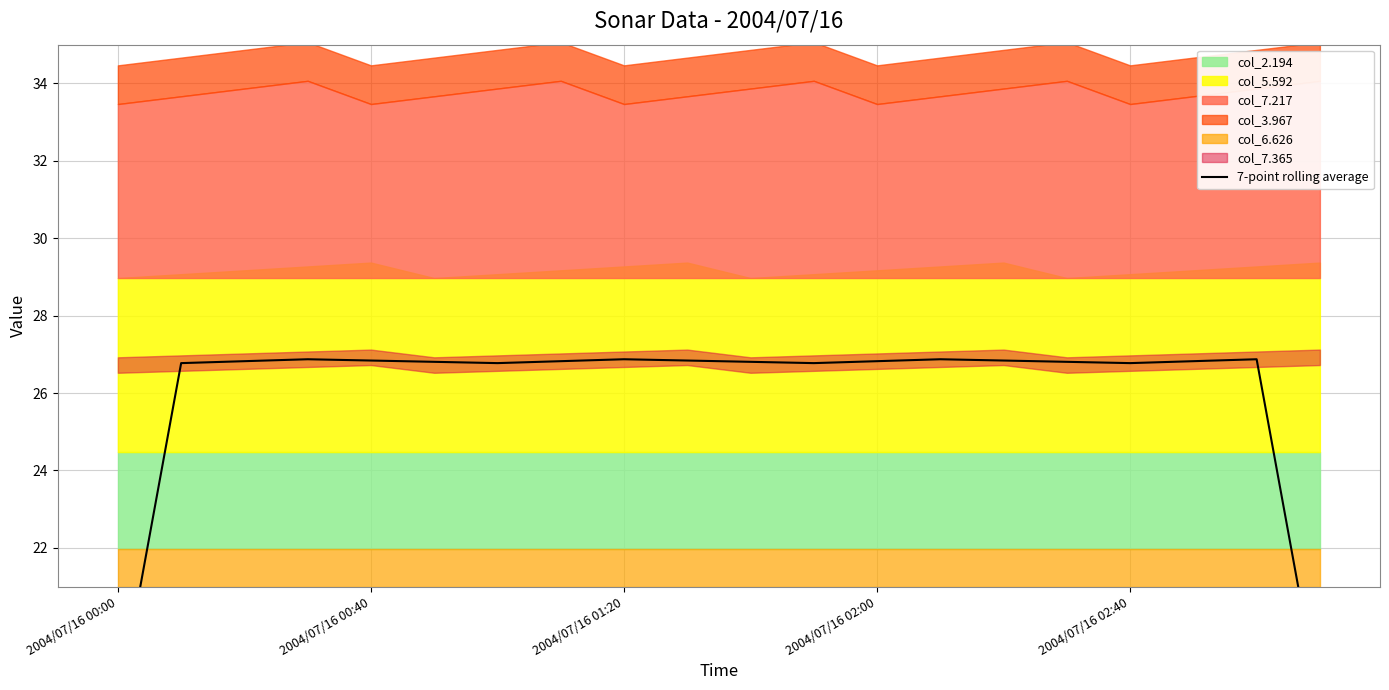

Reading right to left, extract all data points from this chart.

17.9	26.9	26.8	26.8	26.8	26.8	26.9	26.8	26.8	26.8	26.8	26.9	26.8	26.8	26.8	26.8	26.9	26.8	26.8	17.8